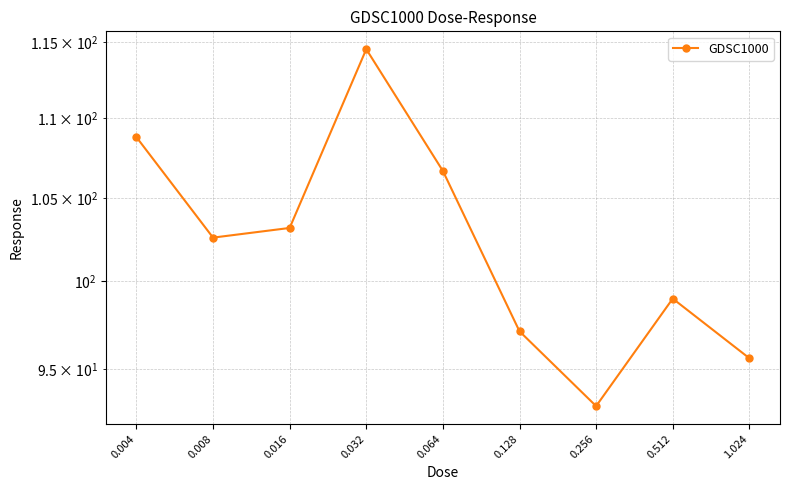

The value at 0.128 is 97.1. True or false?

True